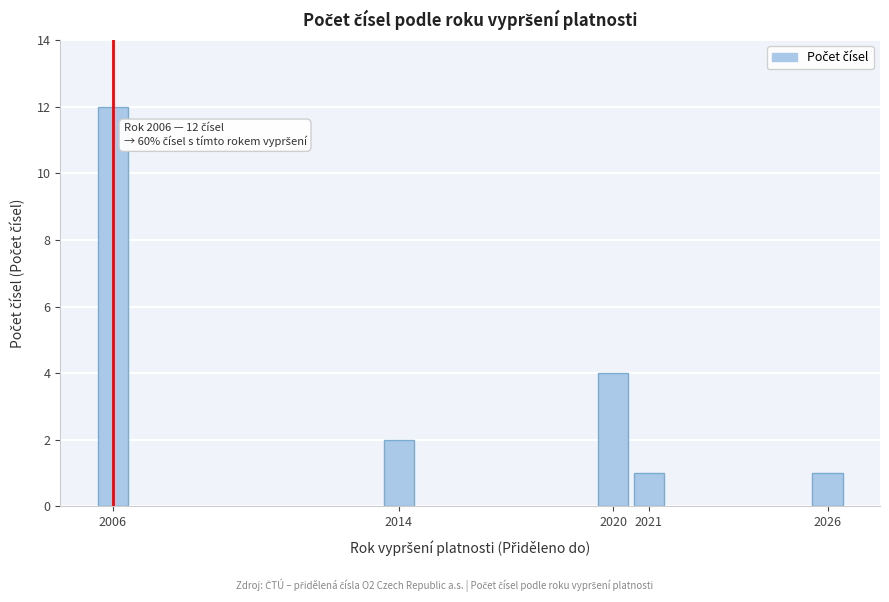

Reading left to right, what are all the values shown in this chart?

12	2	4	1	1